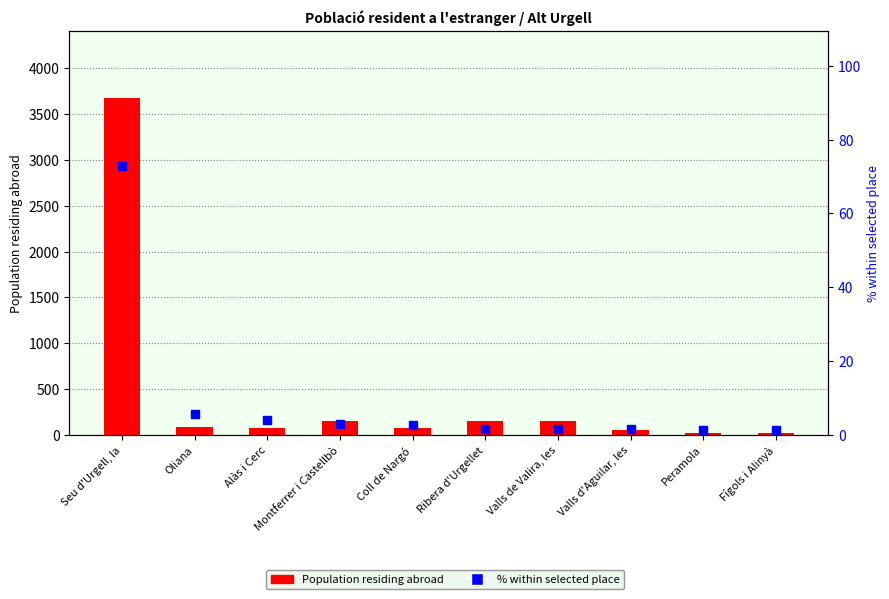

Is it true that Population residing abroad equals 27.9 at Alàs i Cerc?

False